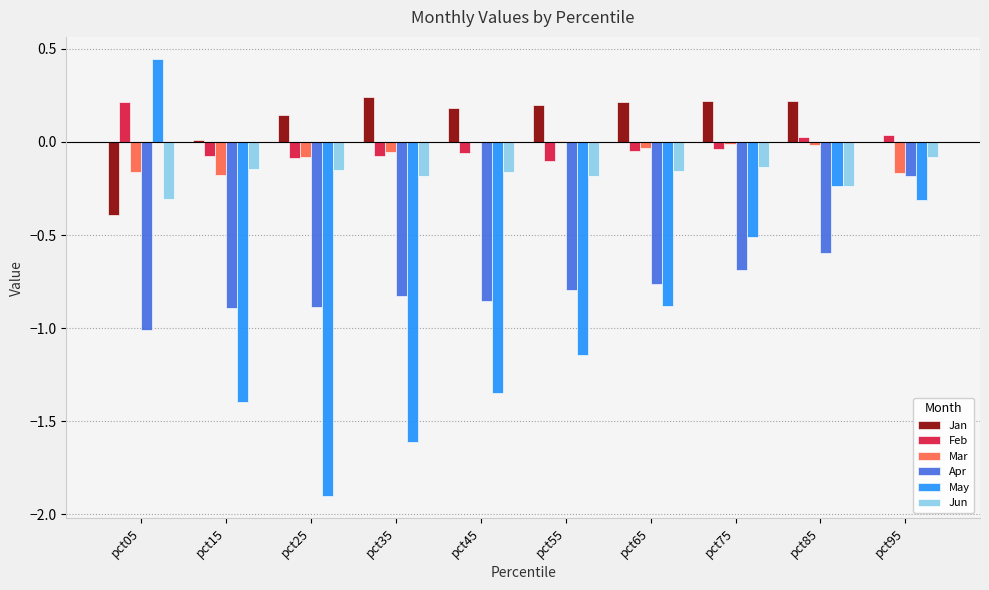

Is the value of May at pct05 greater than the value of Jun at pct85?

Yes